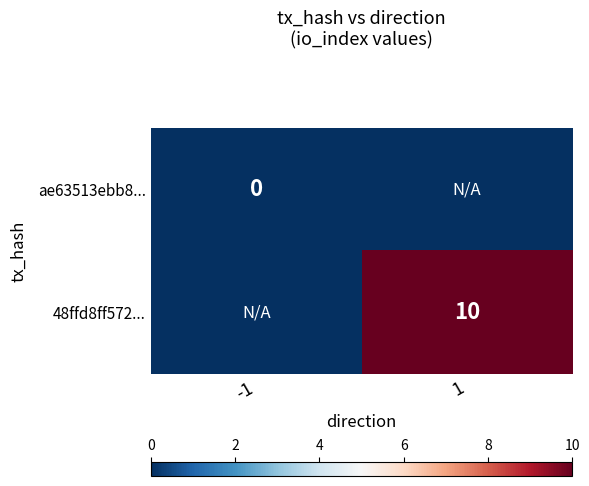

True or false: 48ffd8ff572... has a value of 10 at 1.

True